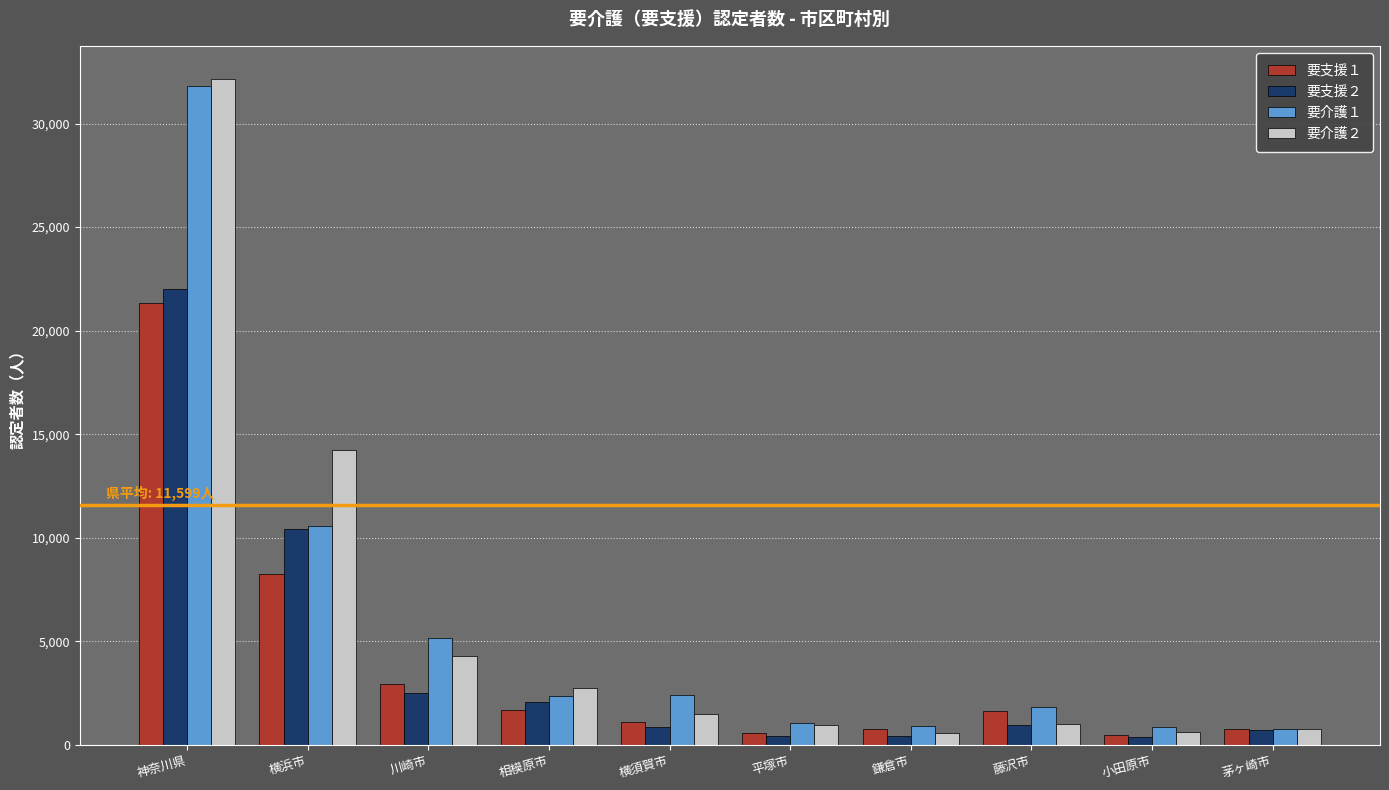

What is the difference between the highest and lowest values at 茅ヶ崎市?

20